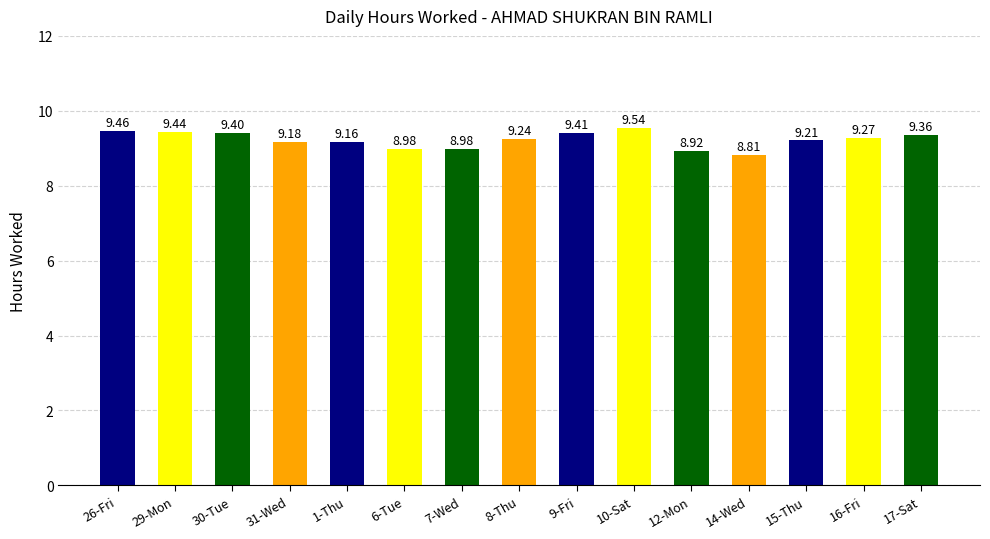

How many bars are there in total?

15